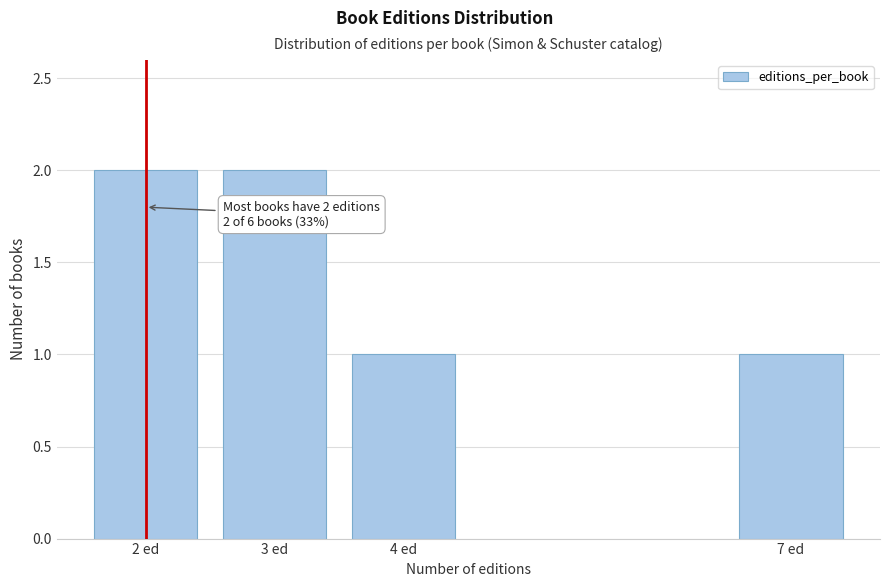

Reading left to right, list all the values displayed in this chart.

2 ed=2	3 ed=2	4 ed=1	7 ed=1